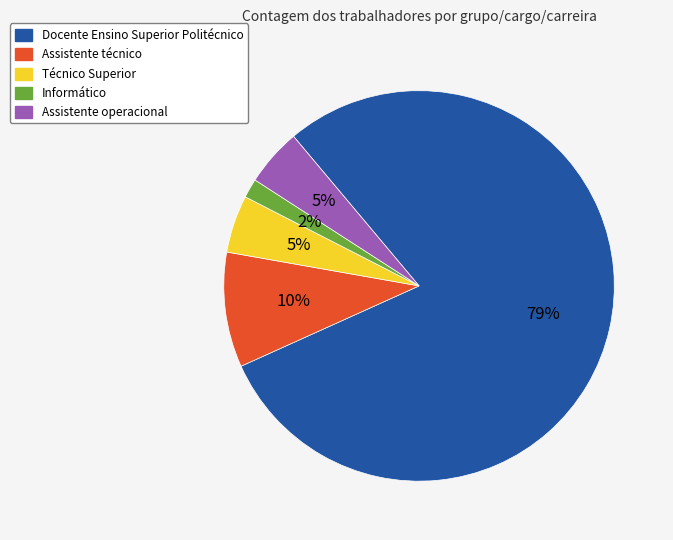

How many slices are in this pie chart?

5